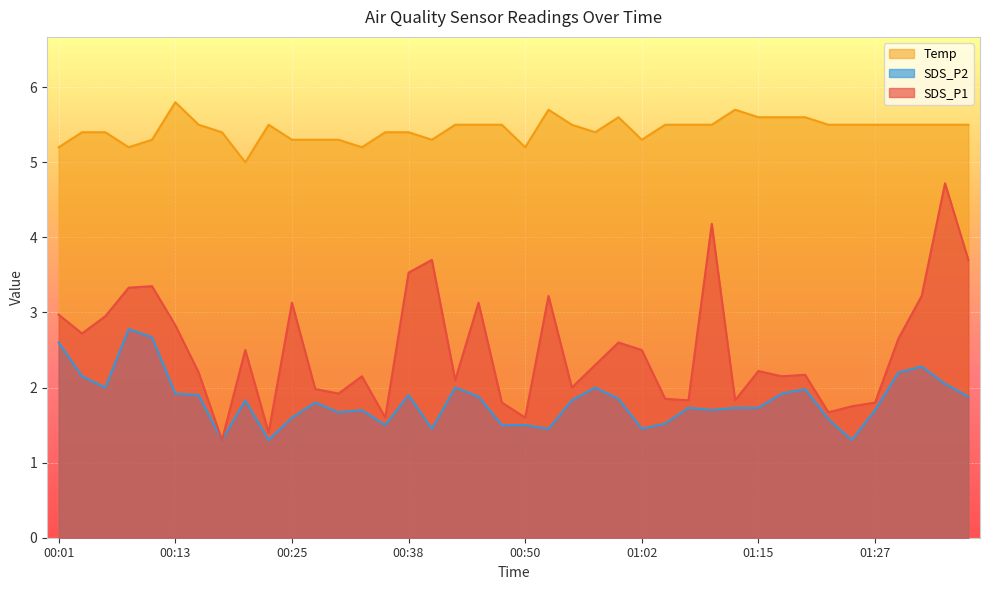

What is the label of the 24th point from the left?

00:57